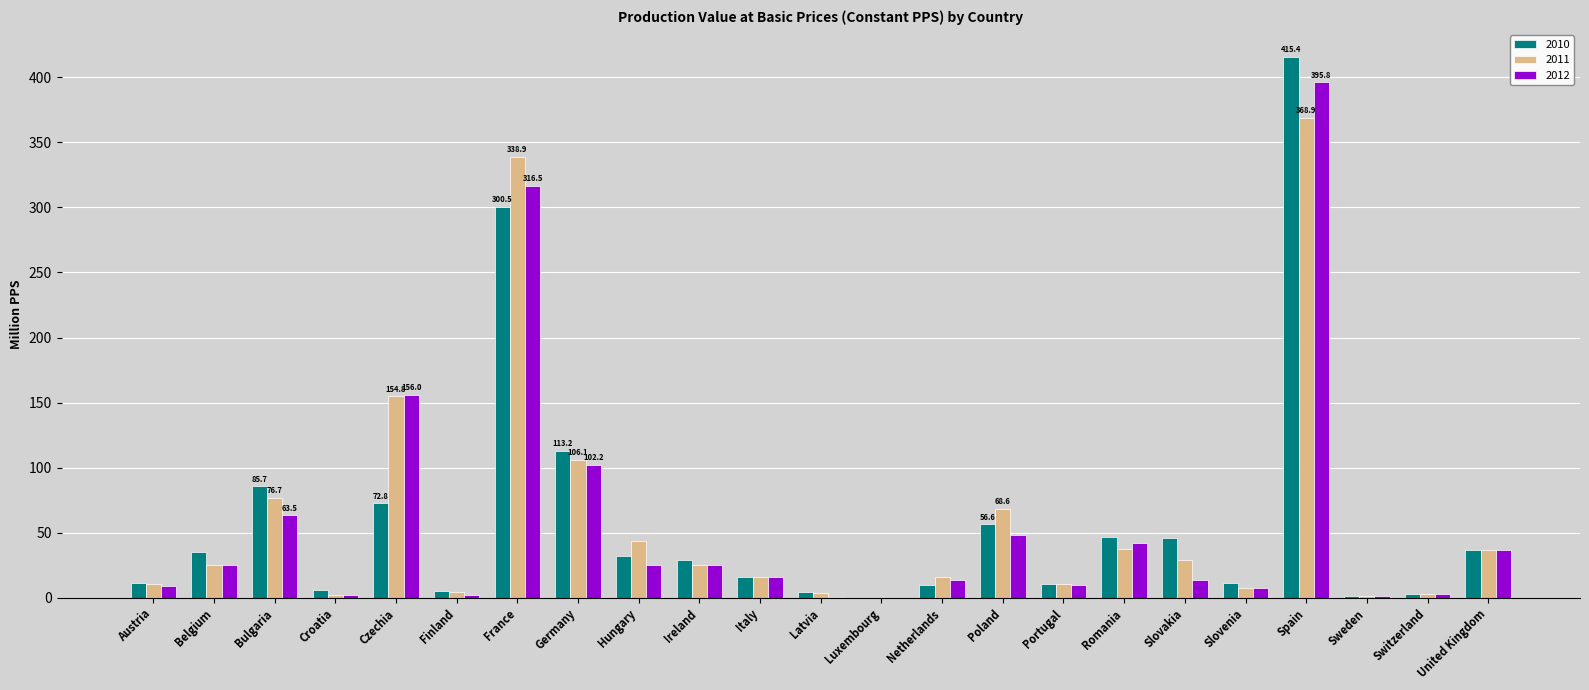

What is the sum of all 2011 values?

1389.0